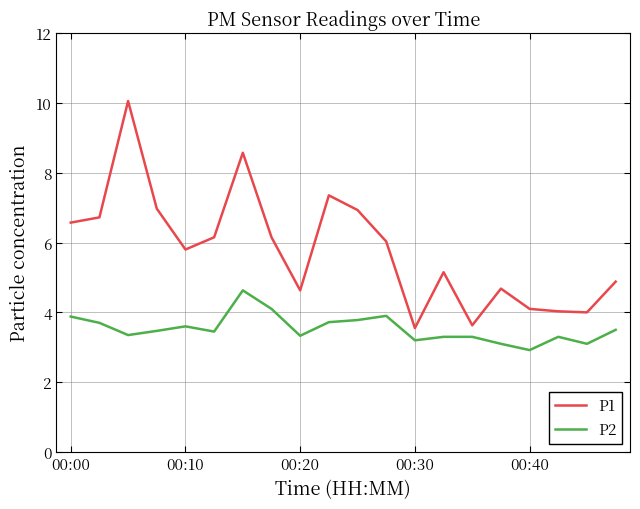

What is the maximum value for P2?

4.6